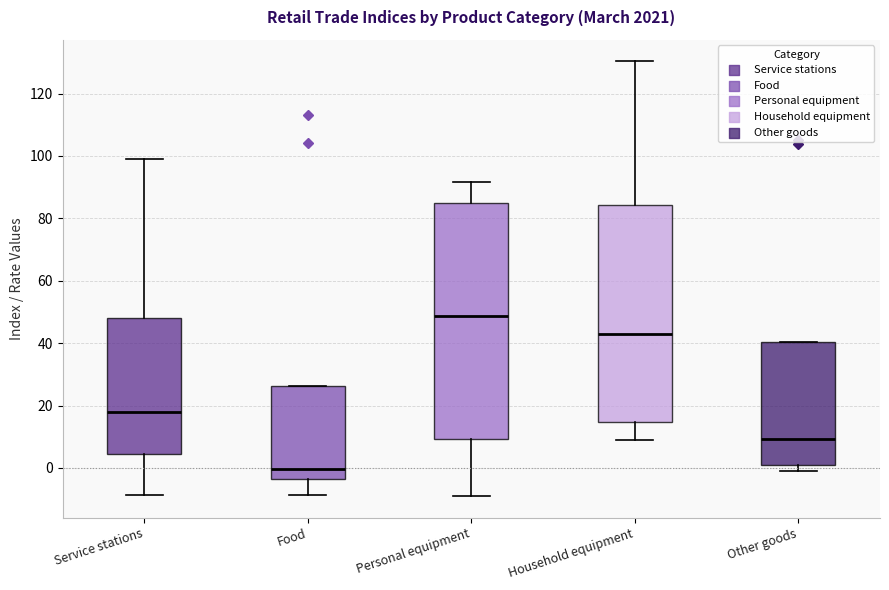

Reading left to right, transcribe this box plot: for each box, give where its median line is, the range the box spans, and where its two whiskers end, as read against the y-axis. The values are not printed on the chart, so give them approximately, as read against the axis.

Service stations: median 18, box 4 to 48, whiskers -8 to 100
Food: median 0, box -4 to 26, whiskers -8 to 26
Personal equipment: median 48, box 10 to 84, whiskers -8 to 92
Household equipment: median 42, box 14 to 84, whiskers 8 to 130
Other goods: median 10, box 0 to 40, whiskers 0 (just below the box's lower edge) to 40